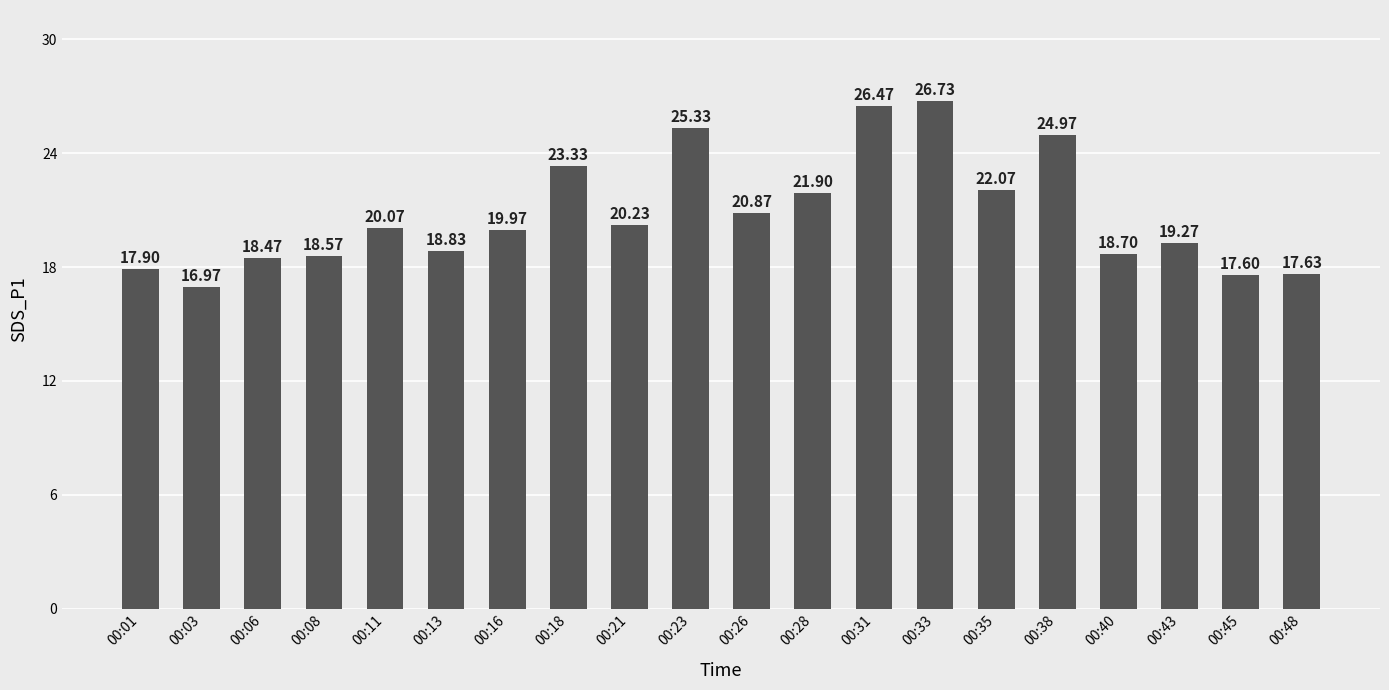

At which category does the chart reach its peak across all series?

00:33